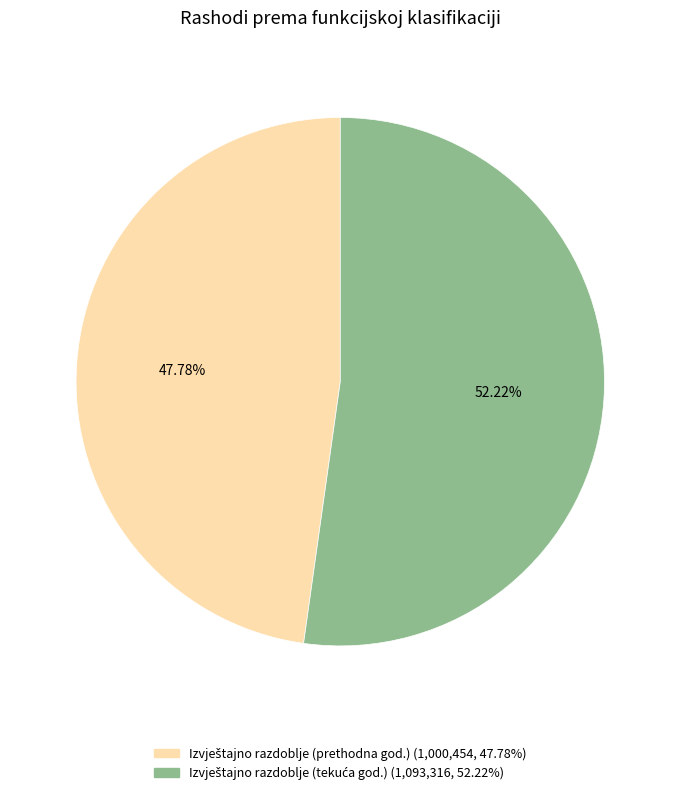

How many segments does this pie chart have?

2